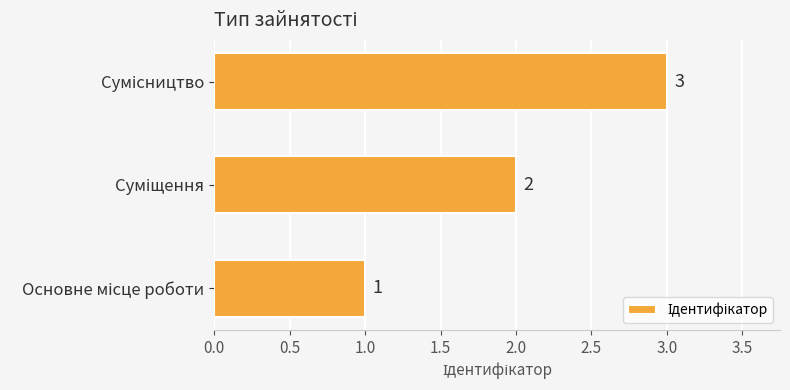

How many values are between 1 and 3?

3